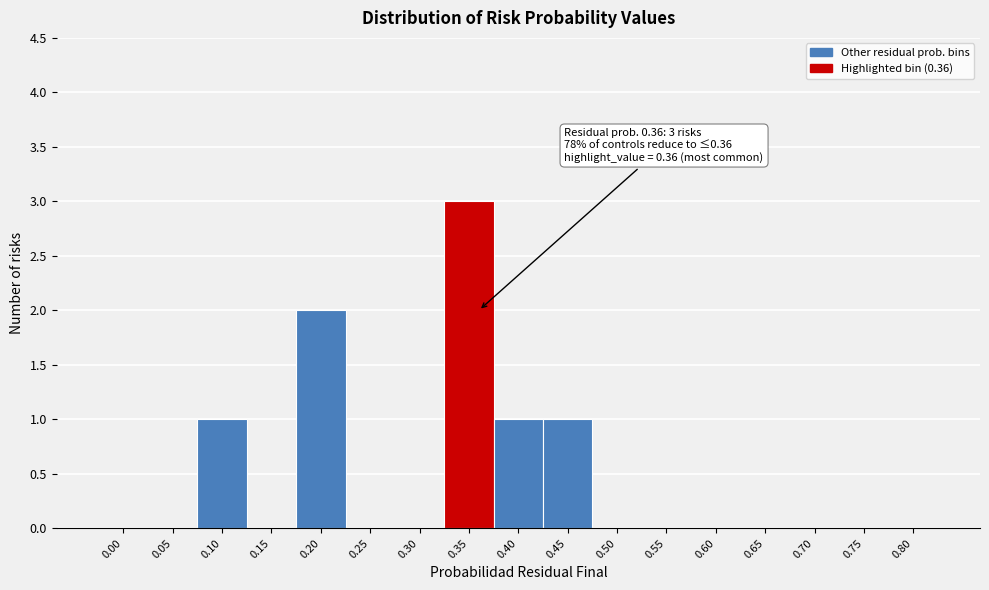

Reading left to right, extract all data points from this chart.

0.00=0	0.05=0	0.10=1	0.15=0	0.20=2	0.25=0	0.30=0	0.35=3	0.40=1	0.45=1	0.50=0	0.55=0	0.60=0	0.65=0	0.70=0	0.75=0	0.80=0